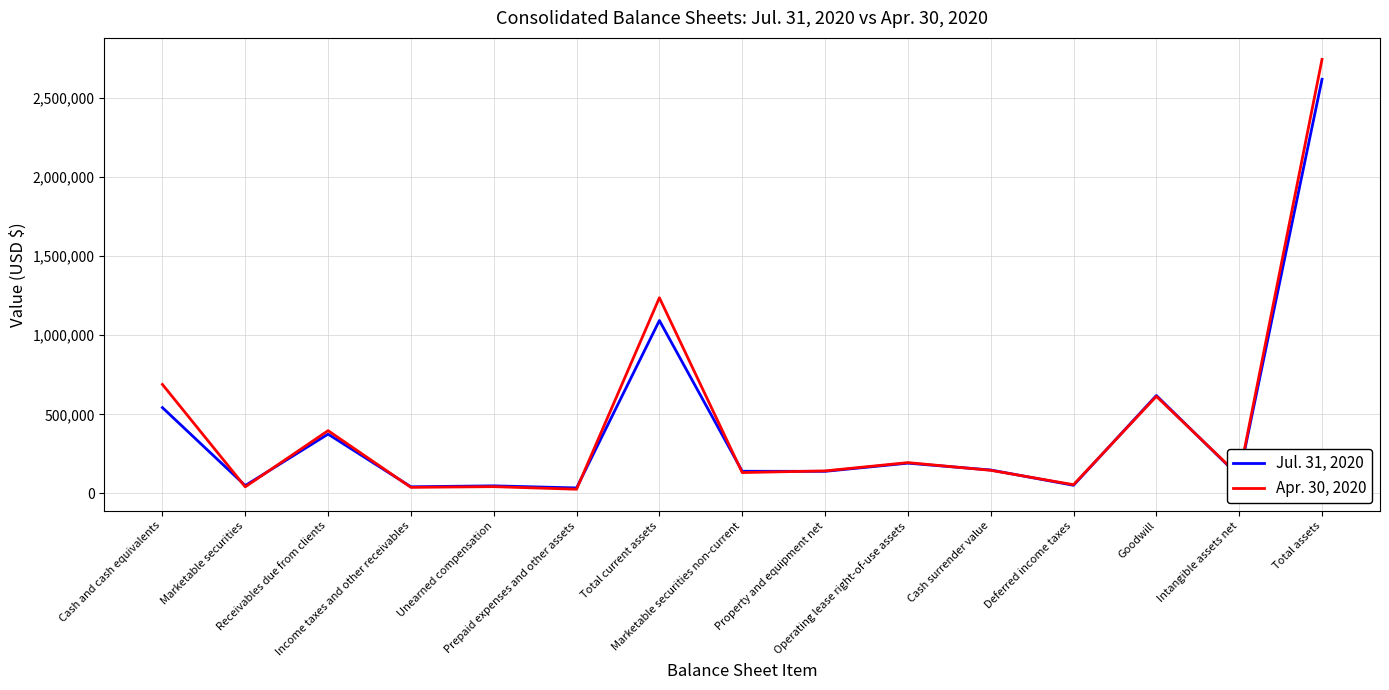

Where is the first local maximum for Jul. 31, 2020?

Receivables due from clients